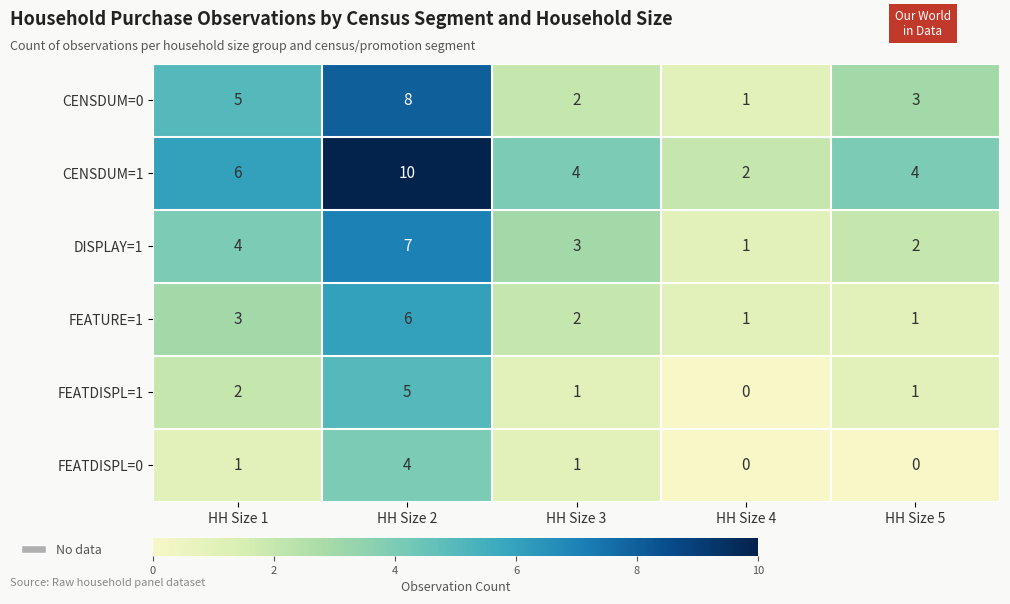

The value of CENSDUM=1 at HH Size 1 is 9. True or false?

False